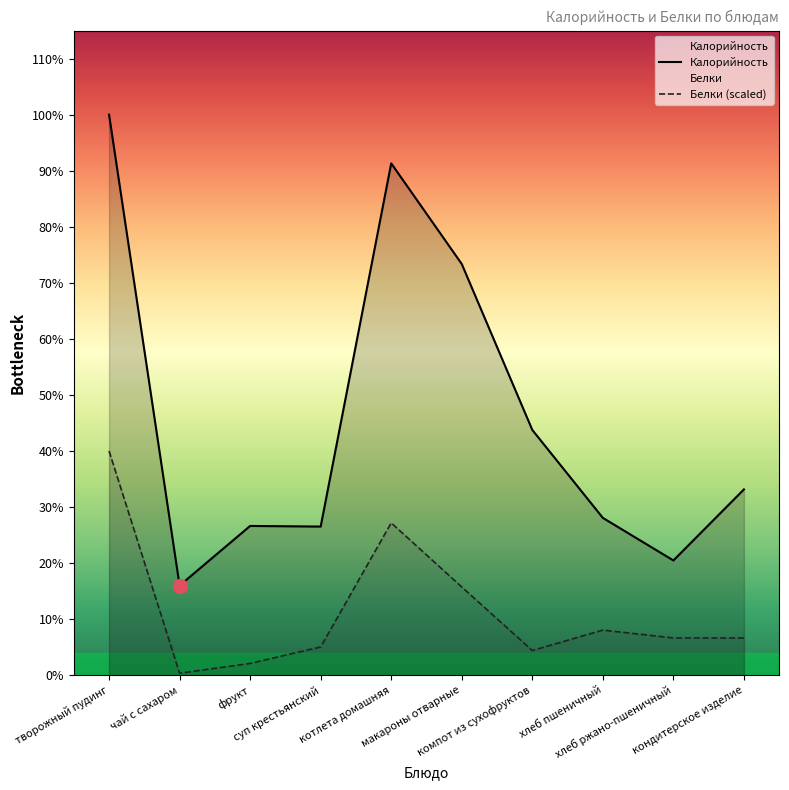

At which label is Белки closest to 50?

макароны отварные